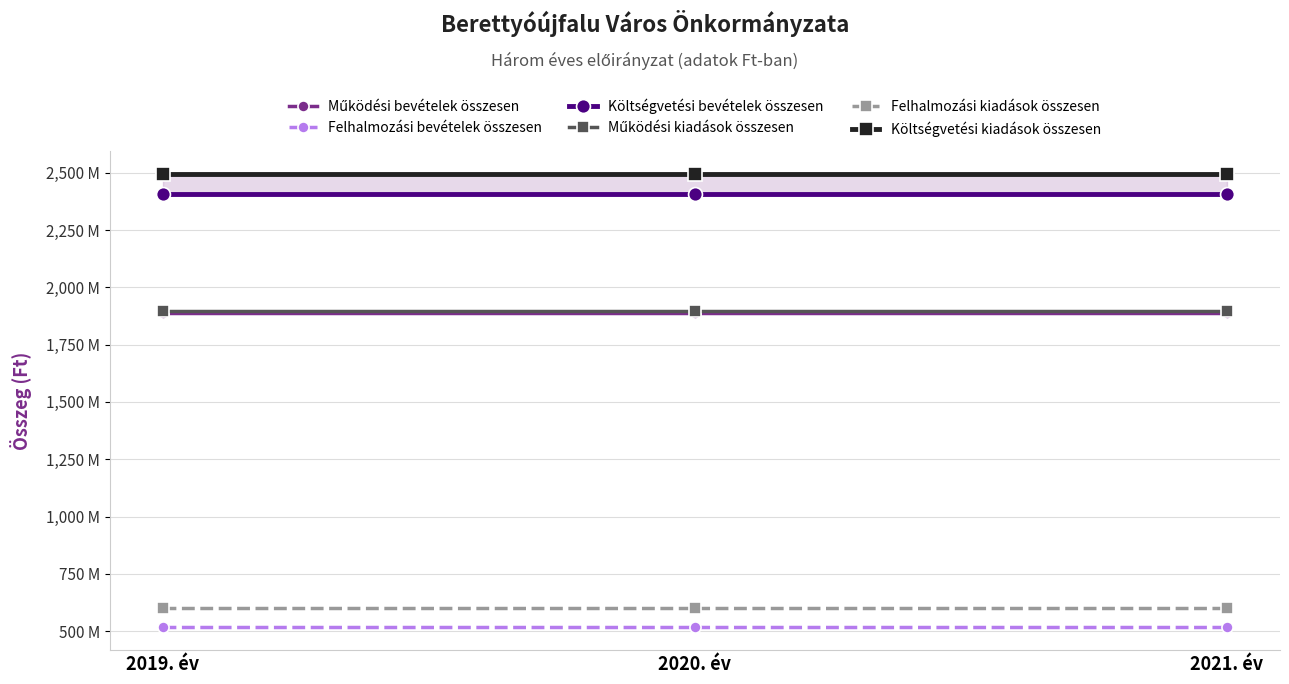

List the labels in order of Működési bevételek összesen value, smallest first.

2019. év, 2020. év, 2021. év